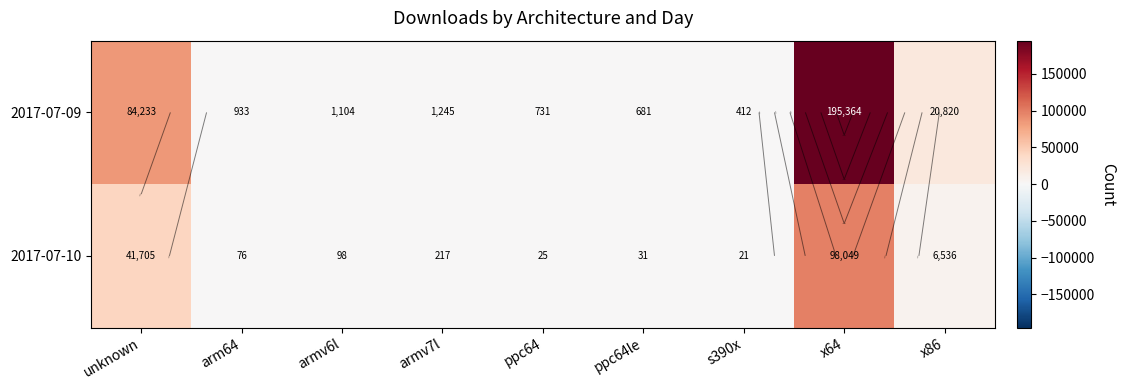

Read the 2017-07-10 value at arm64.

76